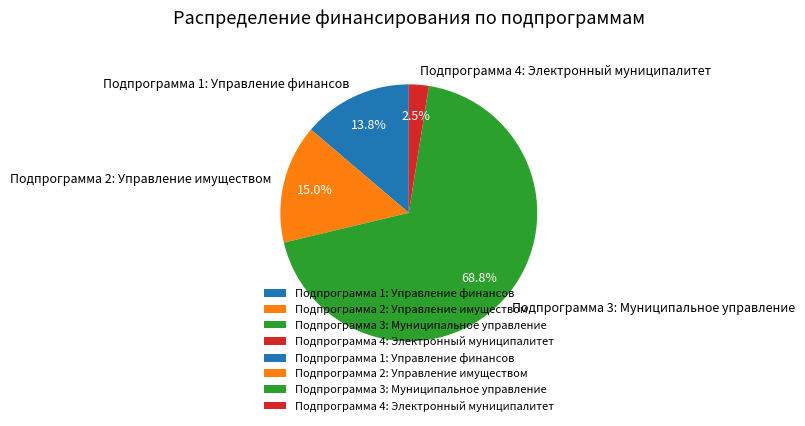

Rank the categories by value from highest to lowest.

Подпрограмма 3: Муниципальное управление, Подпрограмма 2: Управление имуществом, Подпрограмма 1: Управление финансов, Подпрограмма 4: Электронный муниципалитет